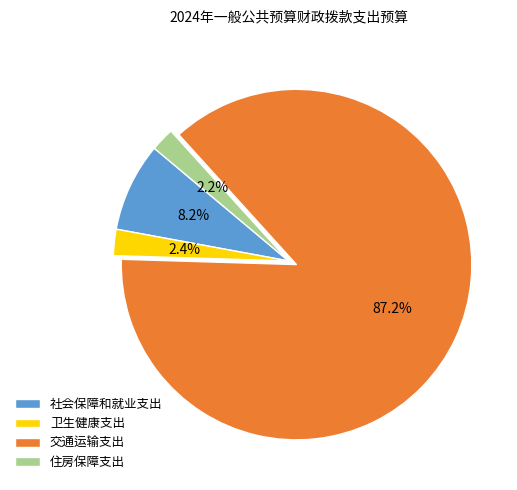

Is the sum of 住房保障支出 and 社会保障和就业支出 greater than half?

No